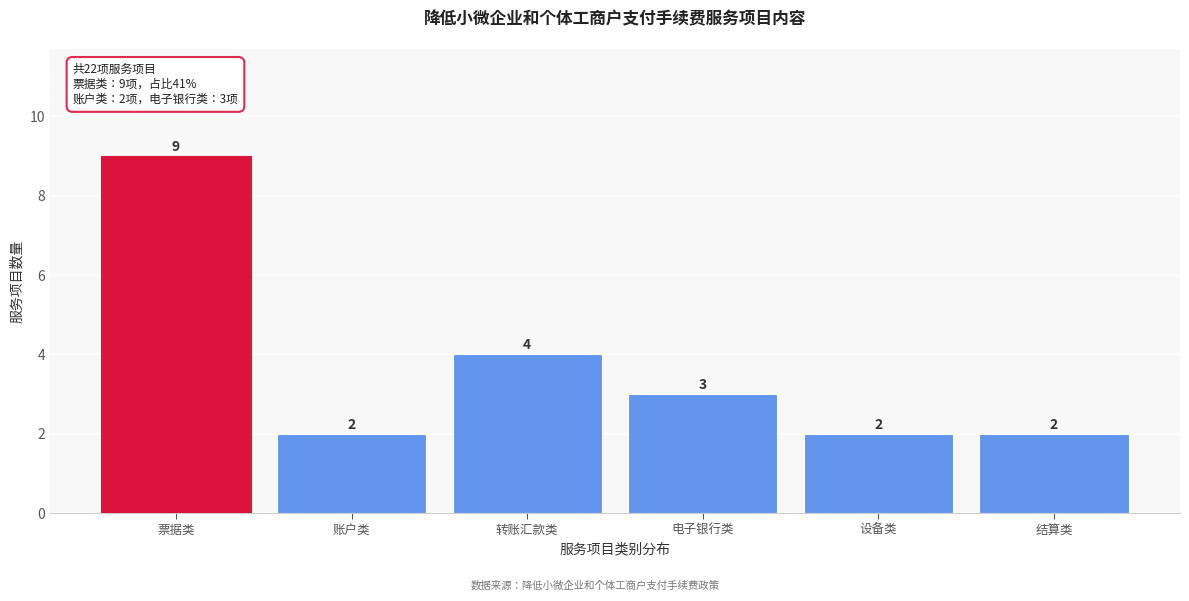

Reading left to right, list all the values displayed in this chart.

9	2	4	3	2	2